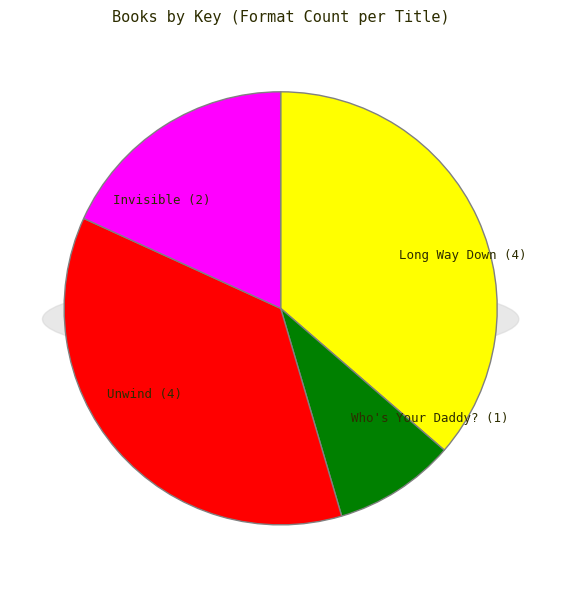

The Invisible slice represents 26% of the pie. True or false?

False